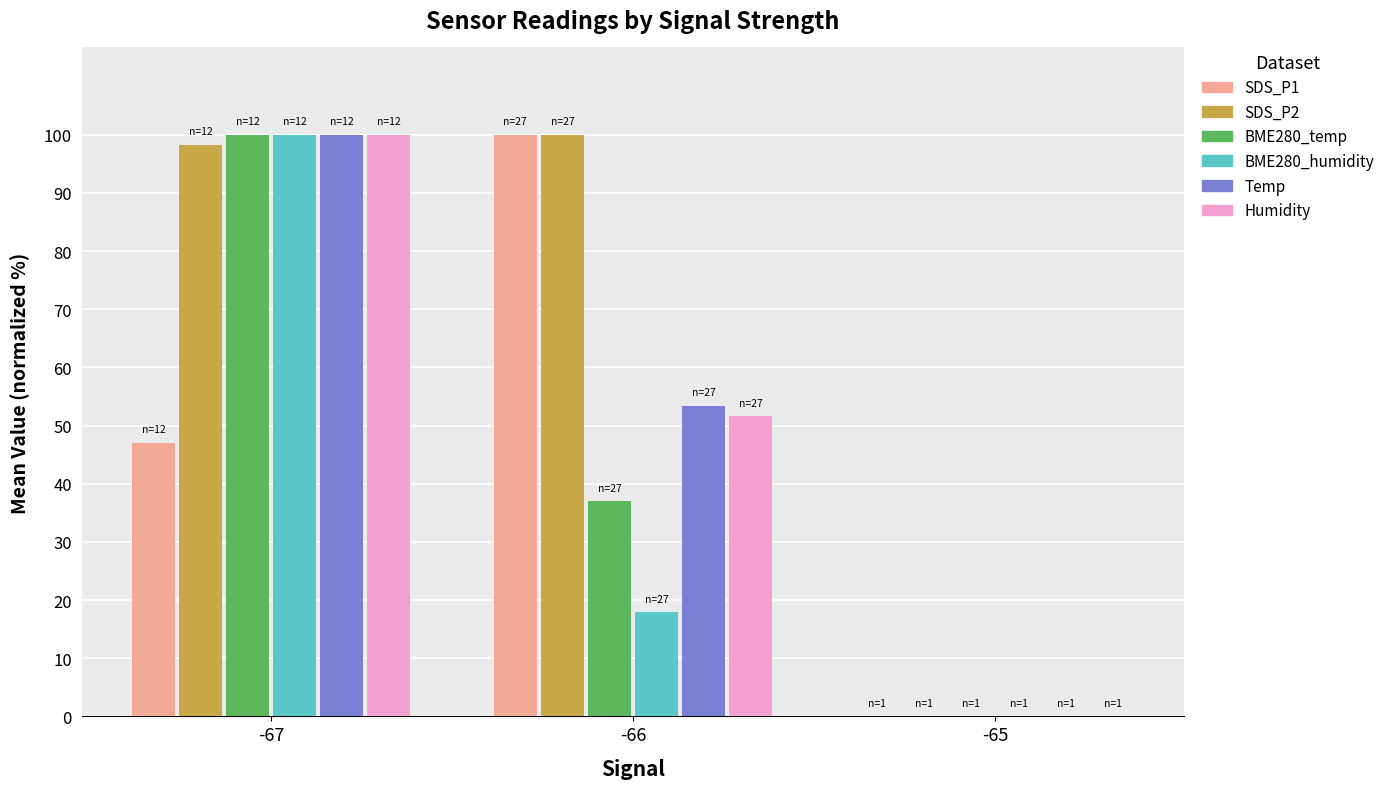

At which category is the sum across all series the highest?

-67